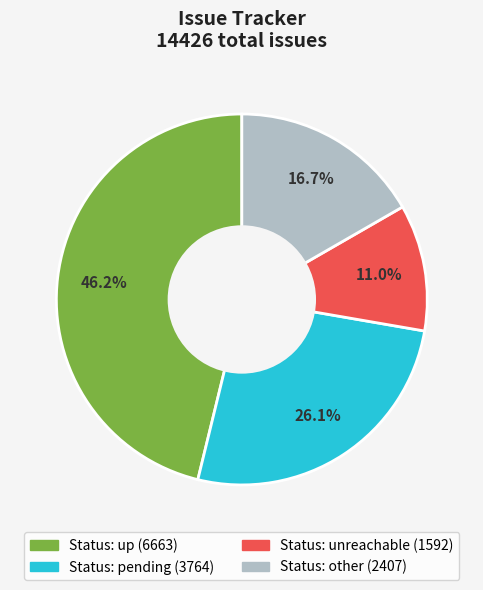

Is there any slice that represents more than half of the pie?

No